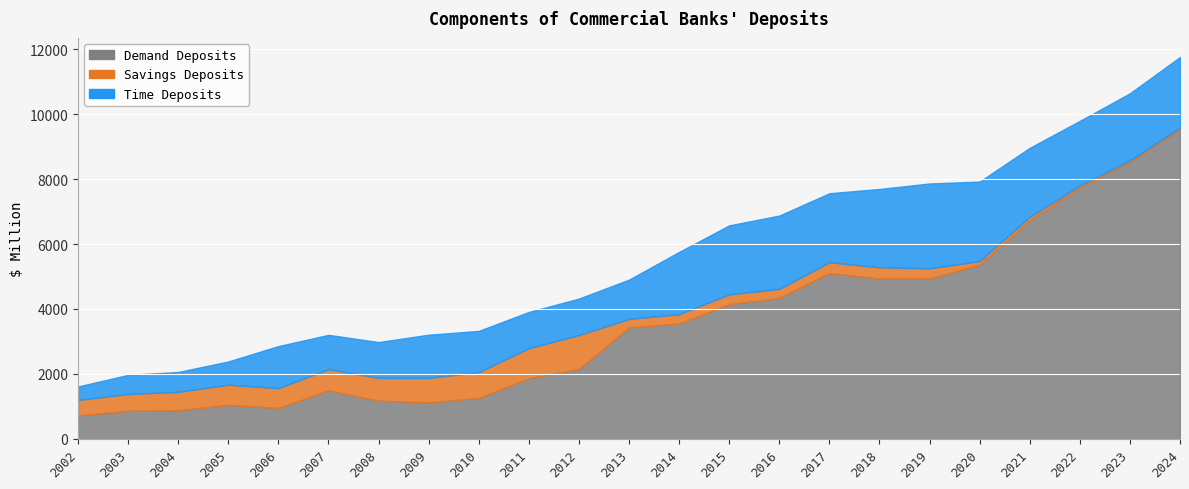

At which label does Savings Deposits reach its minimum?

2024